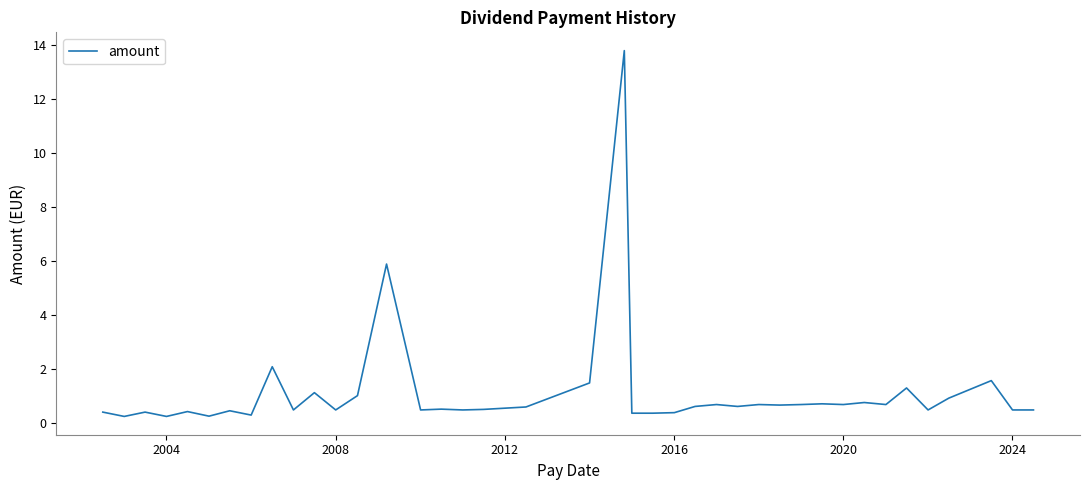

What is the minimum value shown in the chart?

0.3